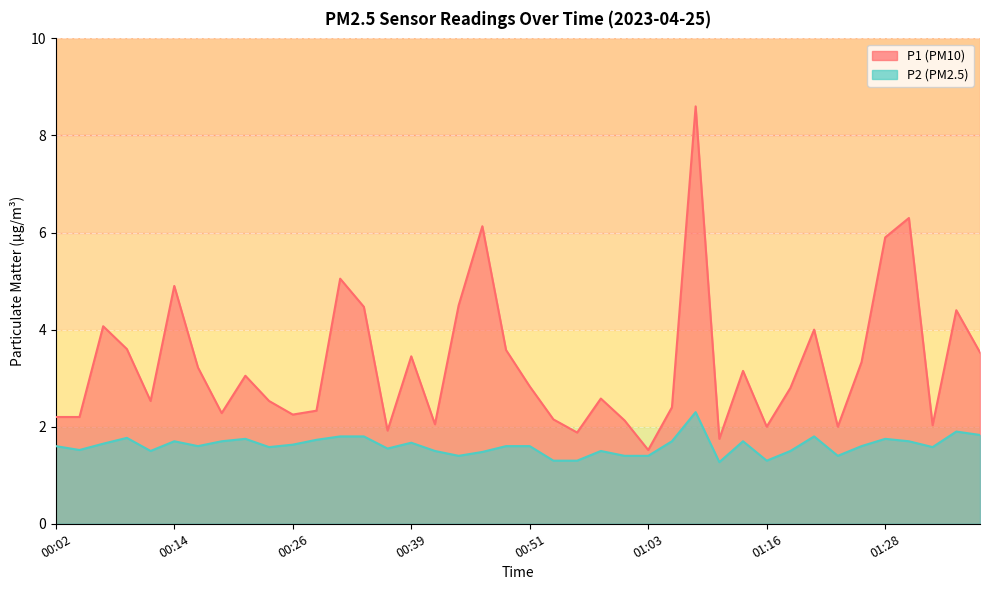

Does the chart display data point markers on the line(s)?

No